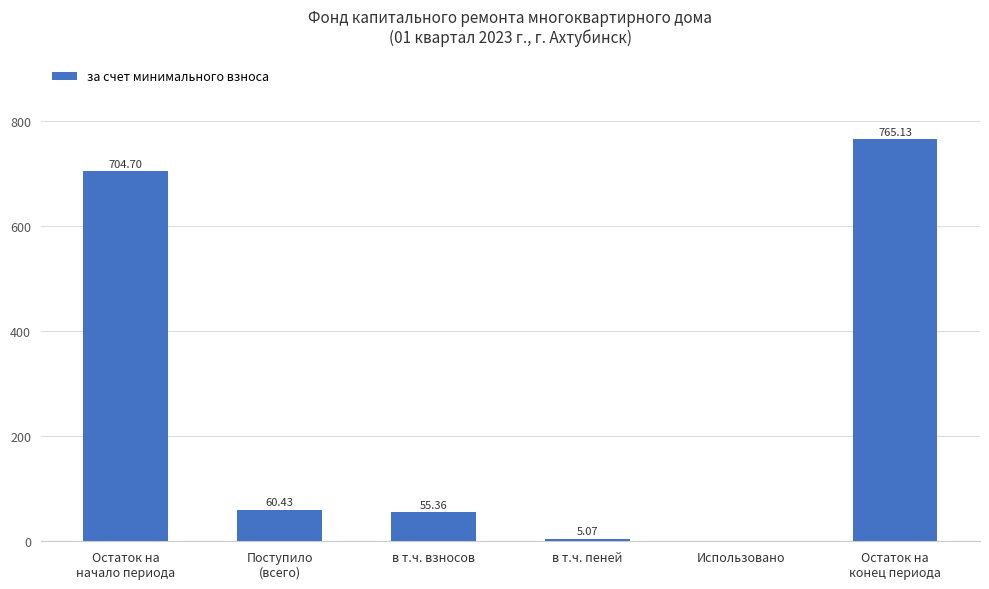

What is the sum of all values?

1590.7